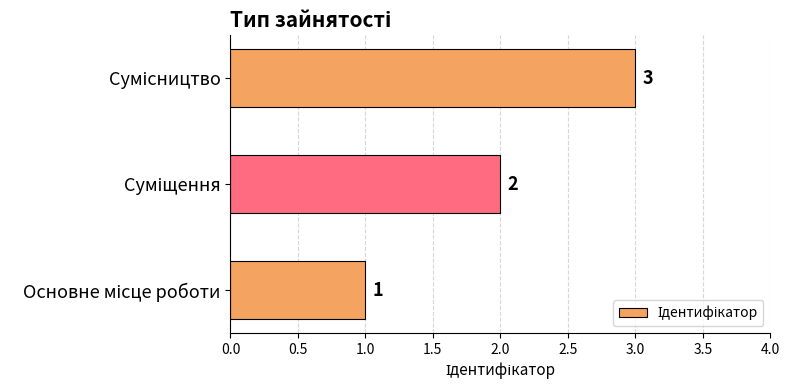

What is the maximum value shown in the chart?

3